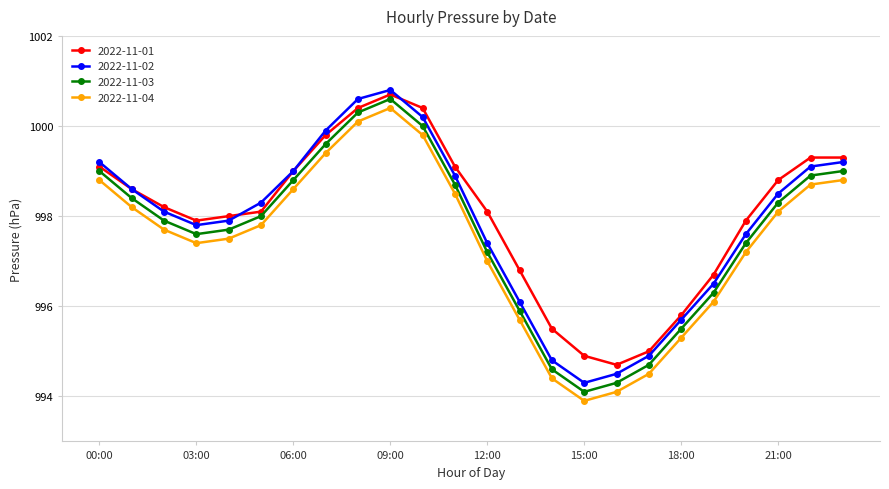

True or false: 2022-11-02 and 2022-11-03 cross at least once.

False